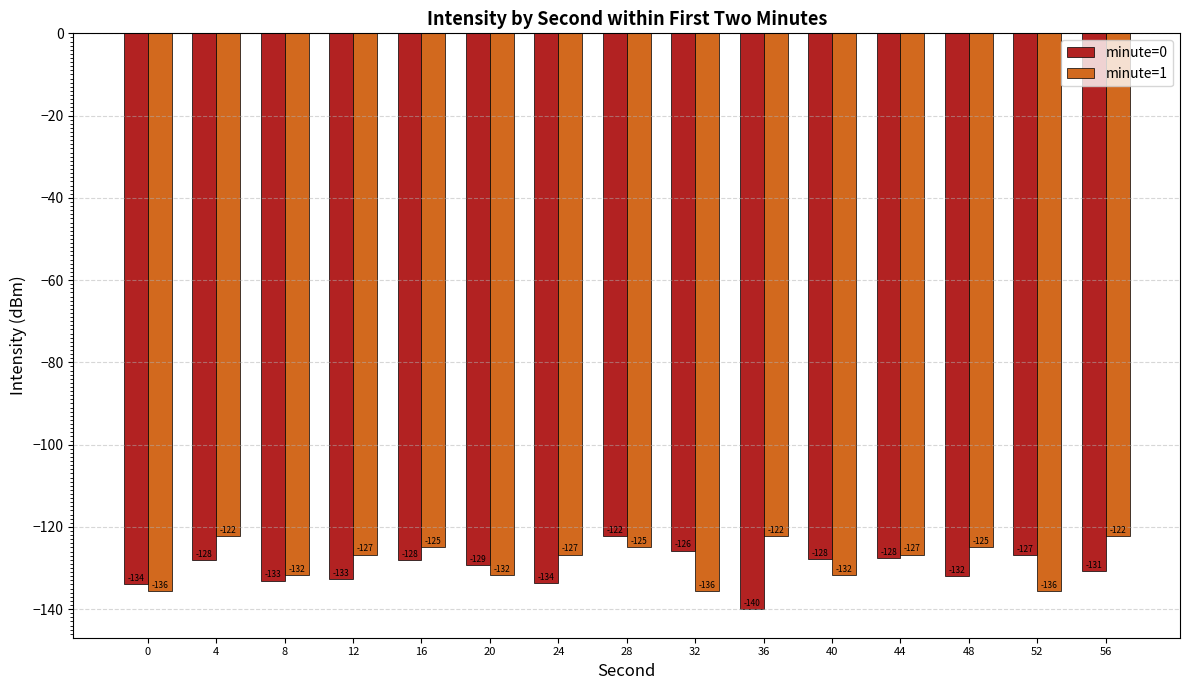

What is the sum of all minute=0 values?

-1951.9